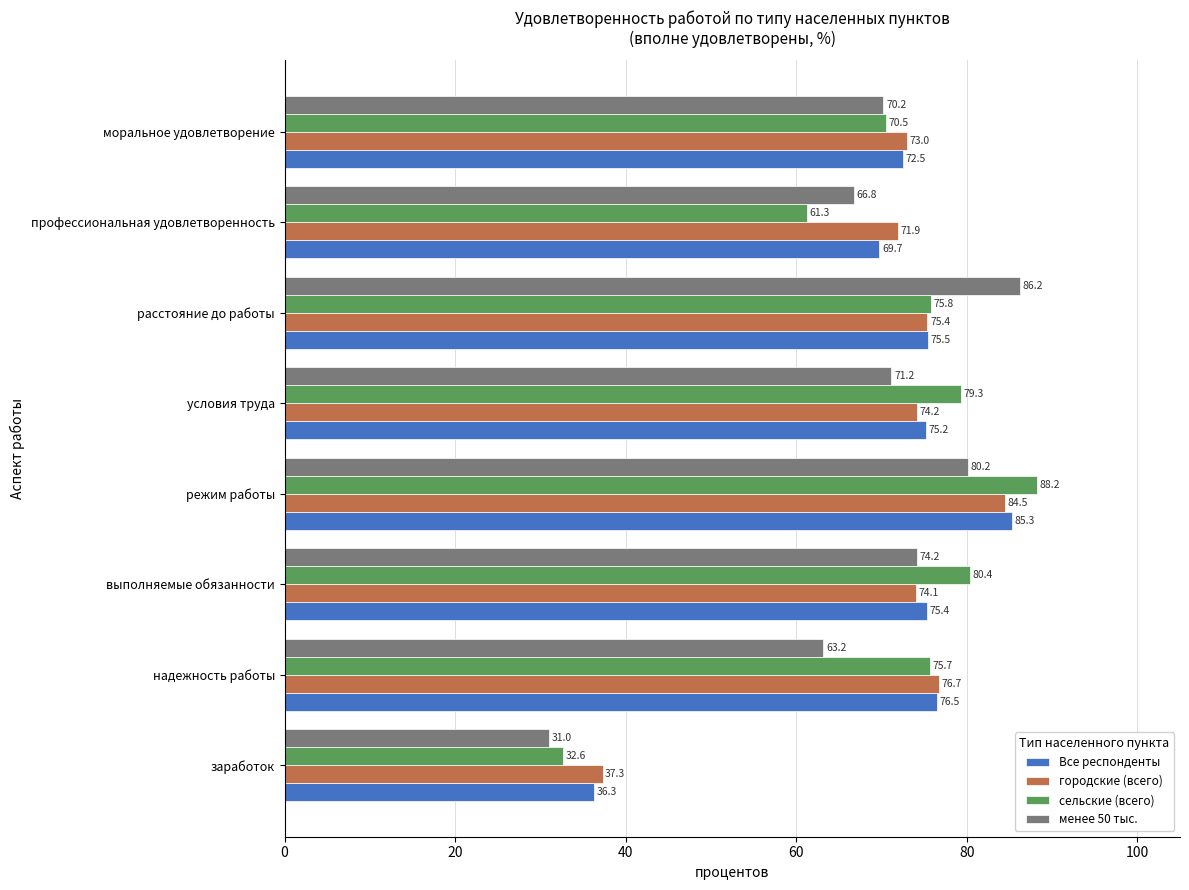

List the labels in order of Все респонденты value, largest first.

режим работы, надежность работы, расстояние до работы, выполняемые обязанности, условия труда, моральное удовлетворение, профессиональная удовлетворенность, заработок